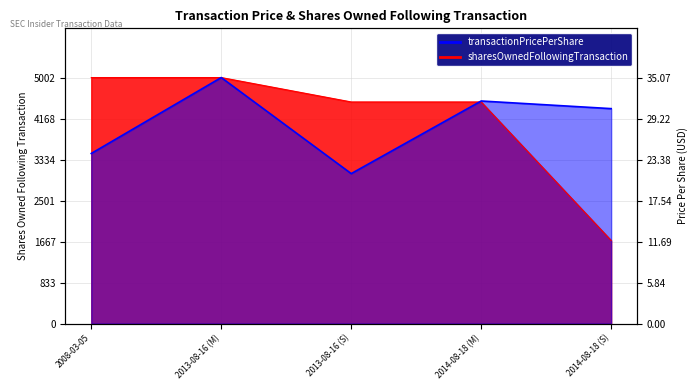

True or false: sharesOwnedFollowingTransaction and transactionPricePerShare intersect in this chart.

True